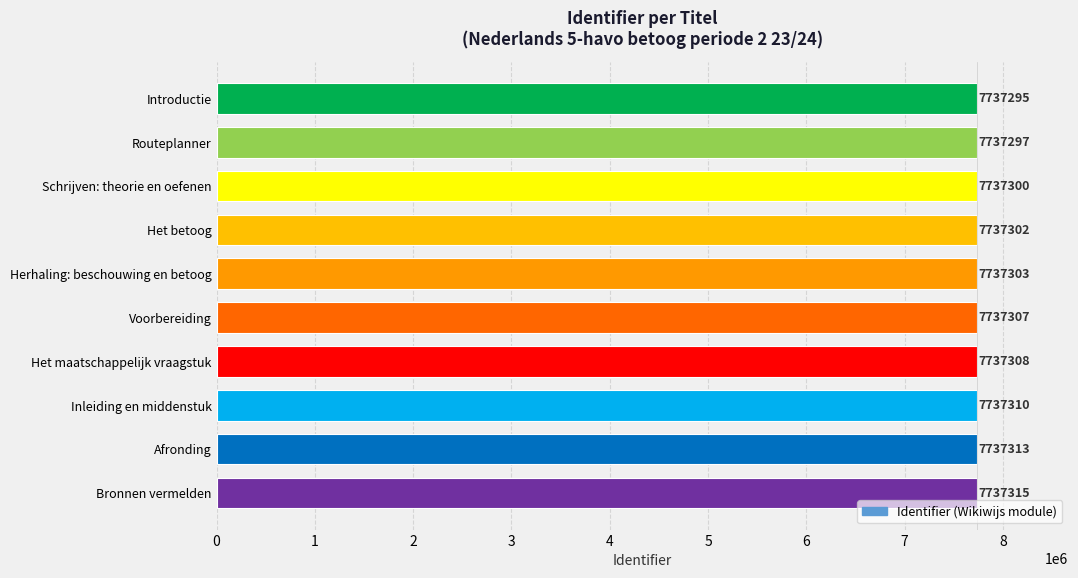

How many categories are shown in the chart?

10